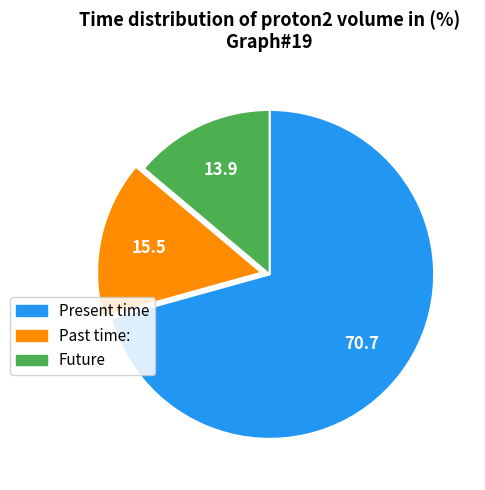

Does any single category account for the majority?

Yes